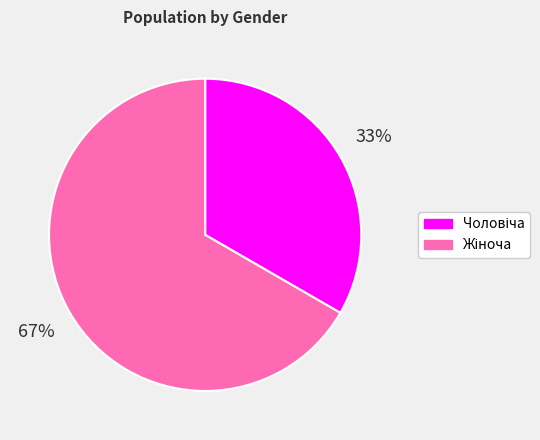

Is there any slice that represents more than half of the pie?

Yes